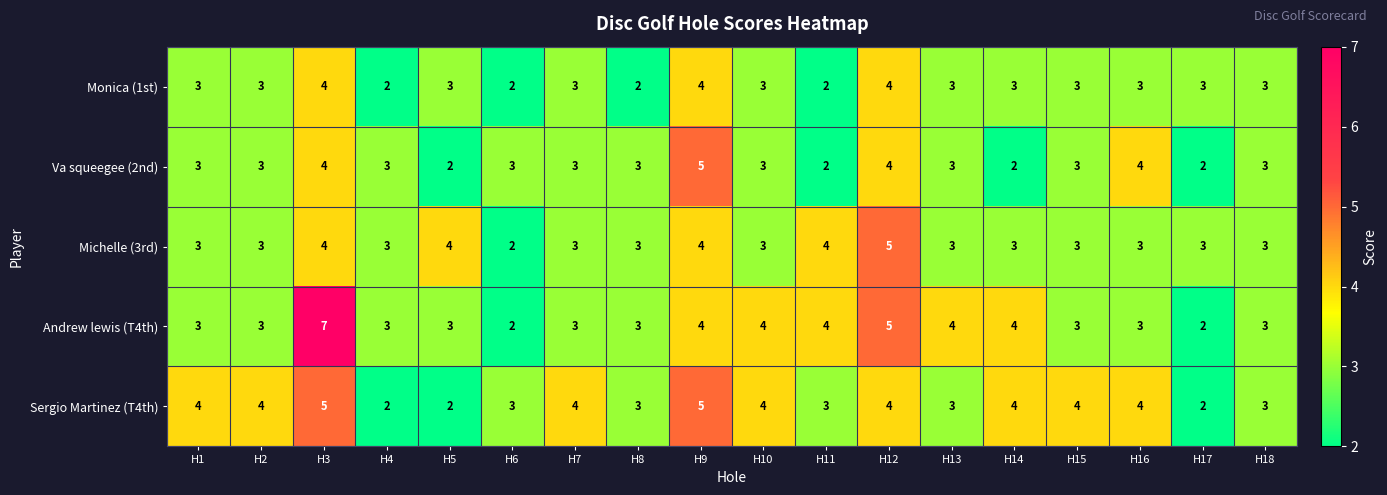

How many distinct data groups are displayed?

5